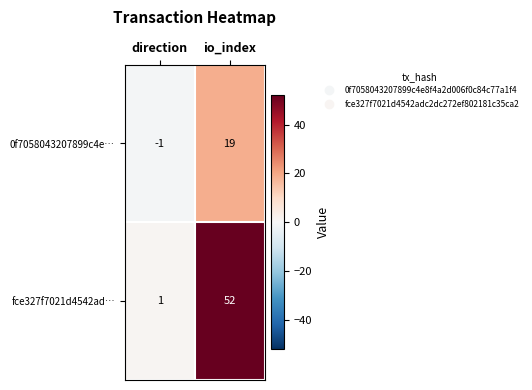

Which label corresponds to the largest value in the chart?

io_index